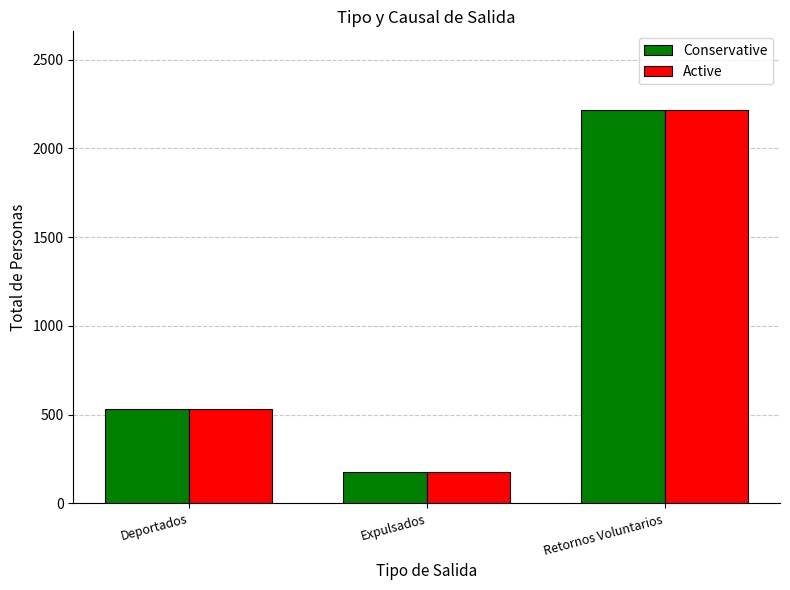

What is the greatest value displayed?

2216